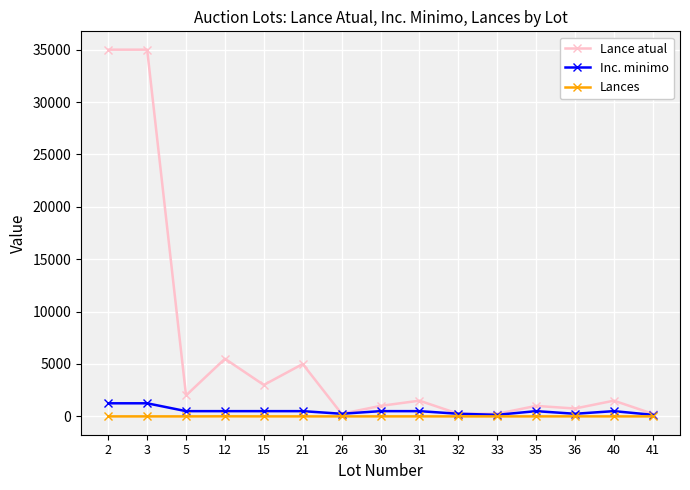

Which series changed the most between 3 and 40?

Lance atual